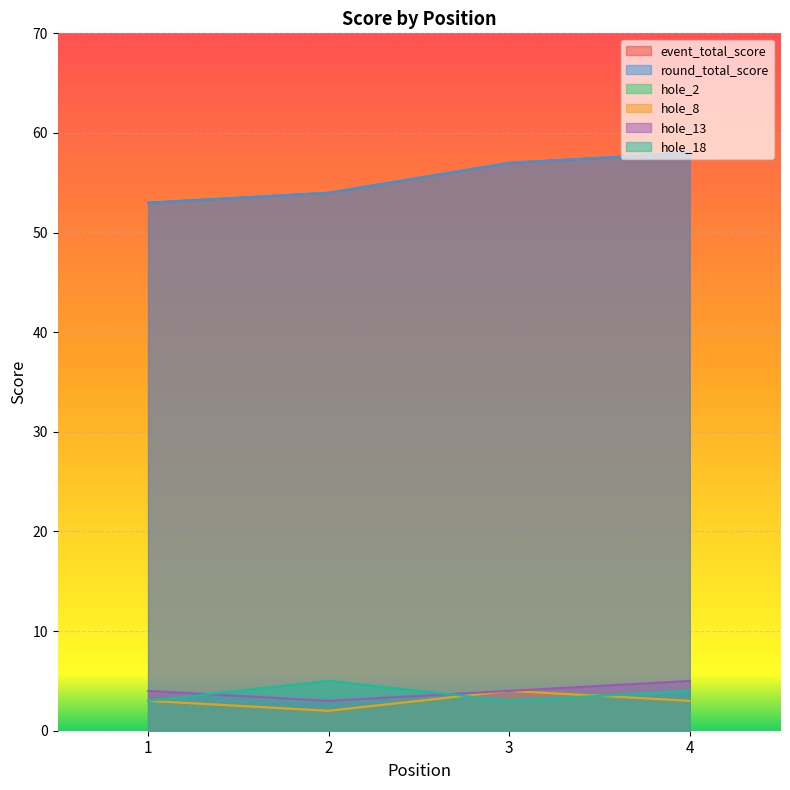

Which label corresponds to the largest value in the chart?

4